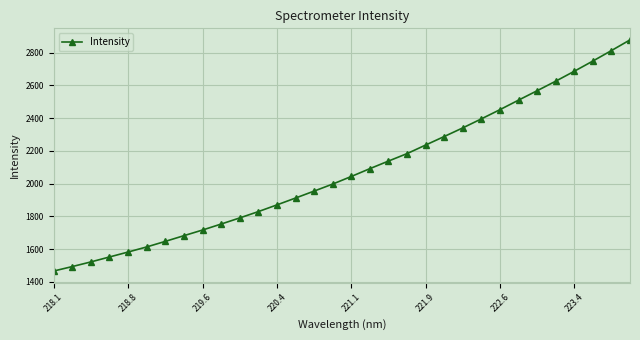

What is the value of the 18th point from the left?

2091.4